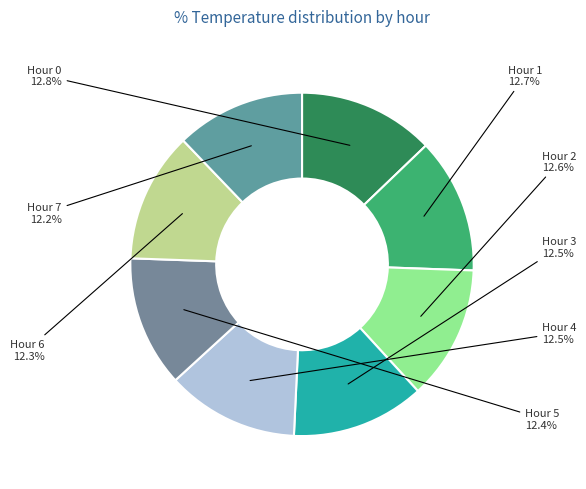

How many segments does this pie chart have?

8